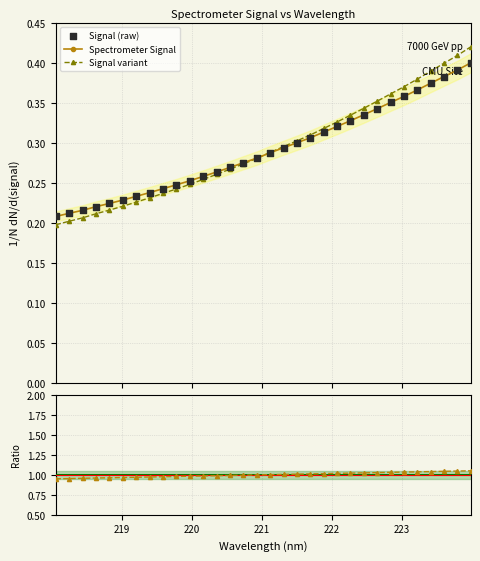

How many Signal variant values are between 0 and 1?

32